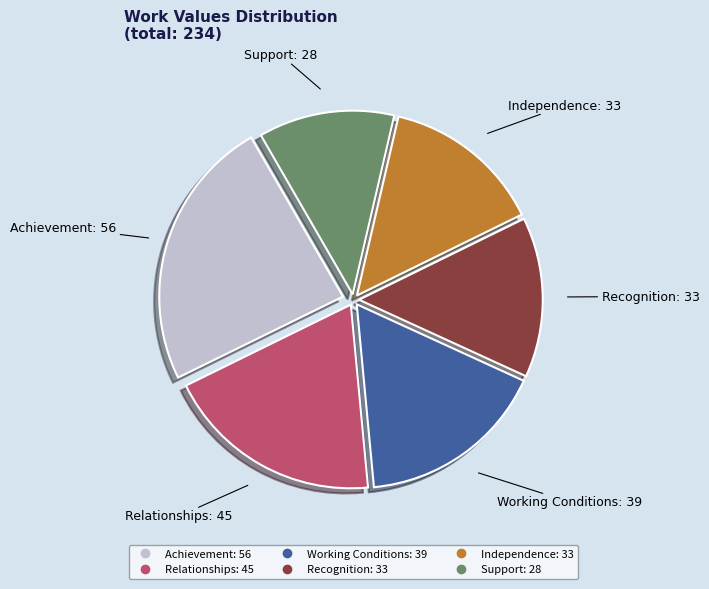

Which category has the biggest portion of the pie?

Achievement